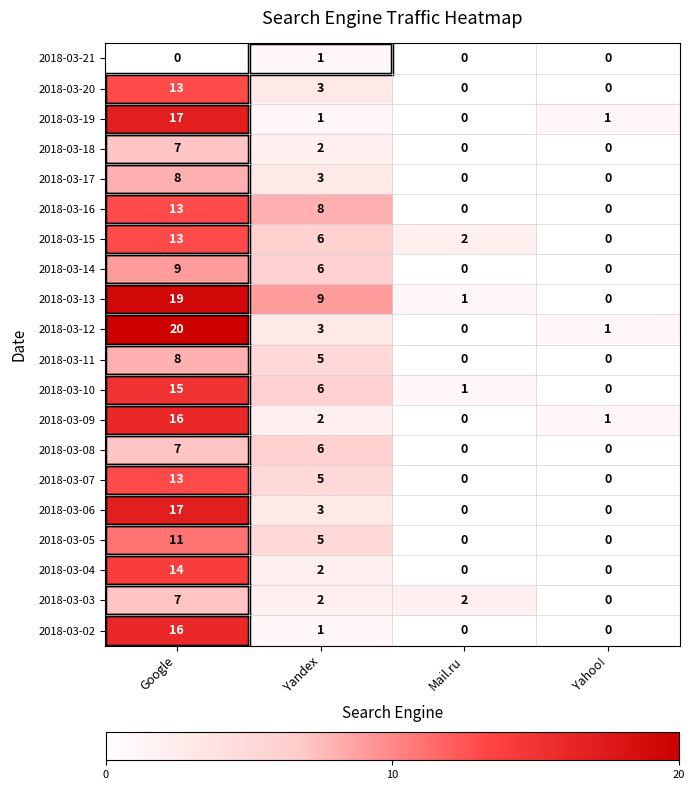

What is the spread (max minus min) of values at Yandex?

8